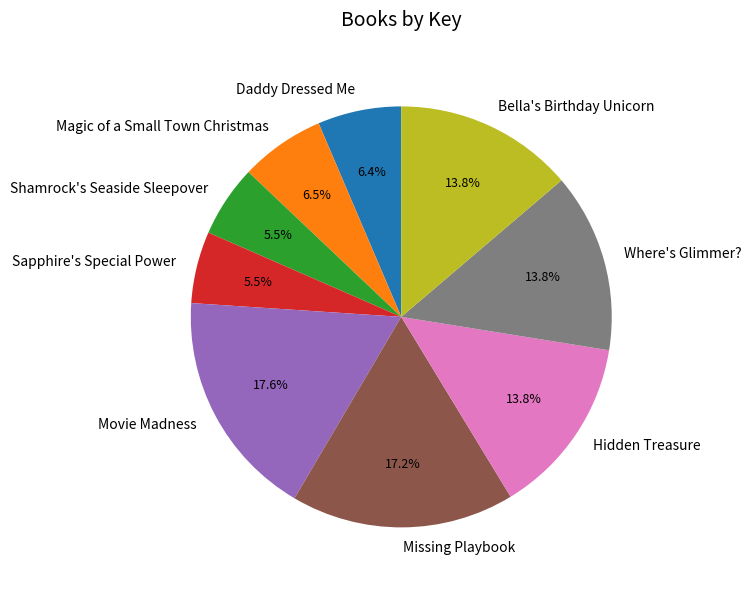

To the nearest percent, what is the average slice percentage?

11%